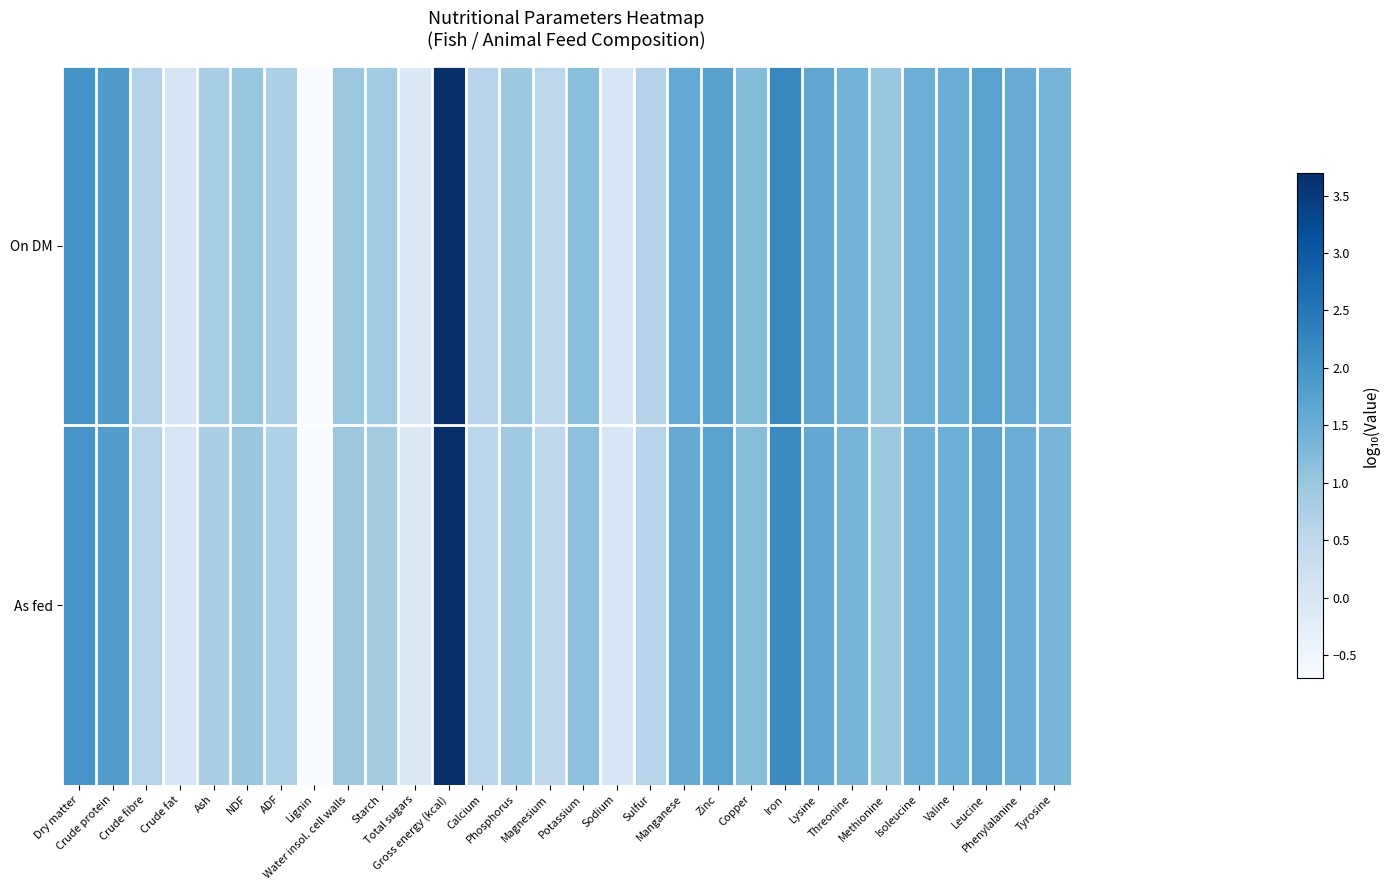

Between Methionine and Leucine, which is larger?

Leucine